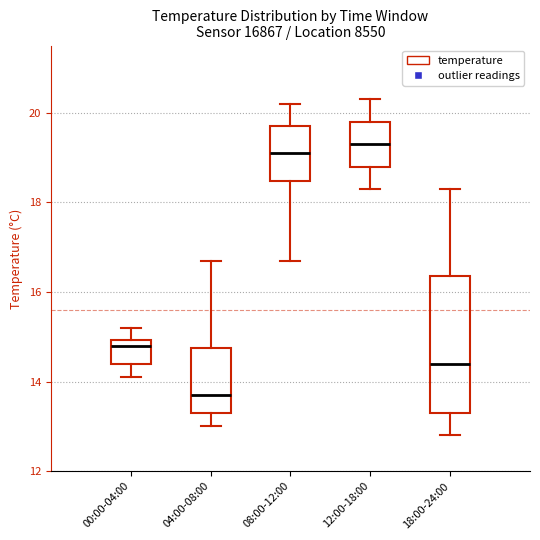

Reading left to right, read every box against the y-axis: the position of its median line, the range the box covers, and the ends of its whiskers. The values are not printed on the chart, so give them approximately, as read against the axis.

00:00-04:00: median 14.8, box 14.4 to 15.0, whiskers 14.2 to 15.2
04:00-08:00: median 13.8, box 13.4 to 14.8, whiskers 13.0 to 16.8
08:00-12:00: median 19.2, box 18.4 to 19.8, whiskers 16.8 to 20.2
12:00-18:00: median 19.4, box 18.8 to 19.8, whiskers 18.4 to 20.4
18:00-24:00: median 14.4, box 13.4 to 16.4, whiskers 12.8 to 18.4